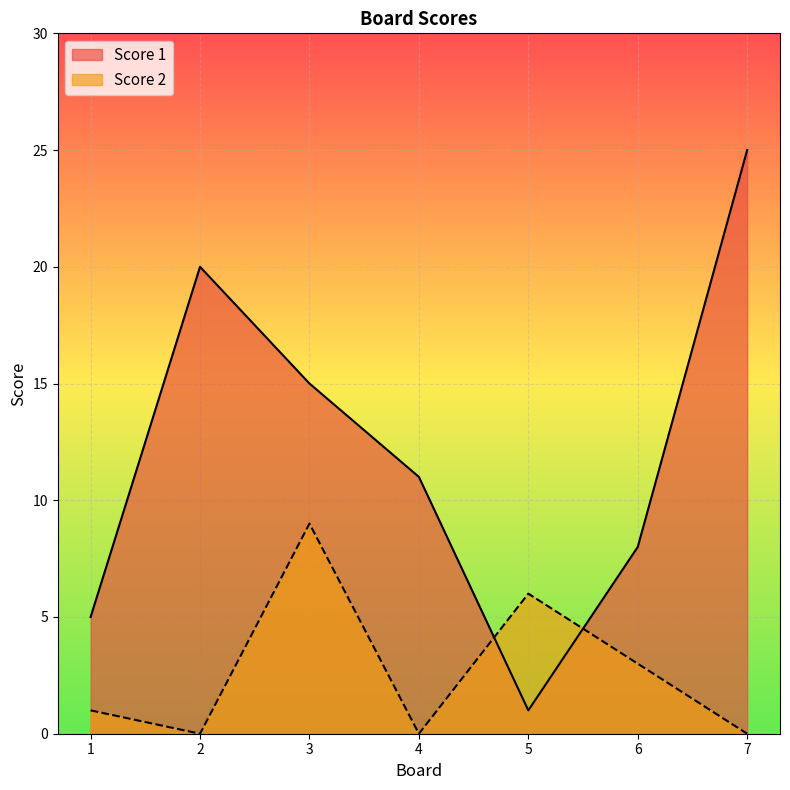

True or false: Score 2 has more than 0 interior local peaks.

True